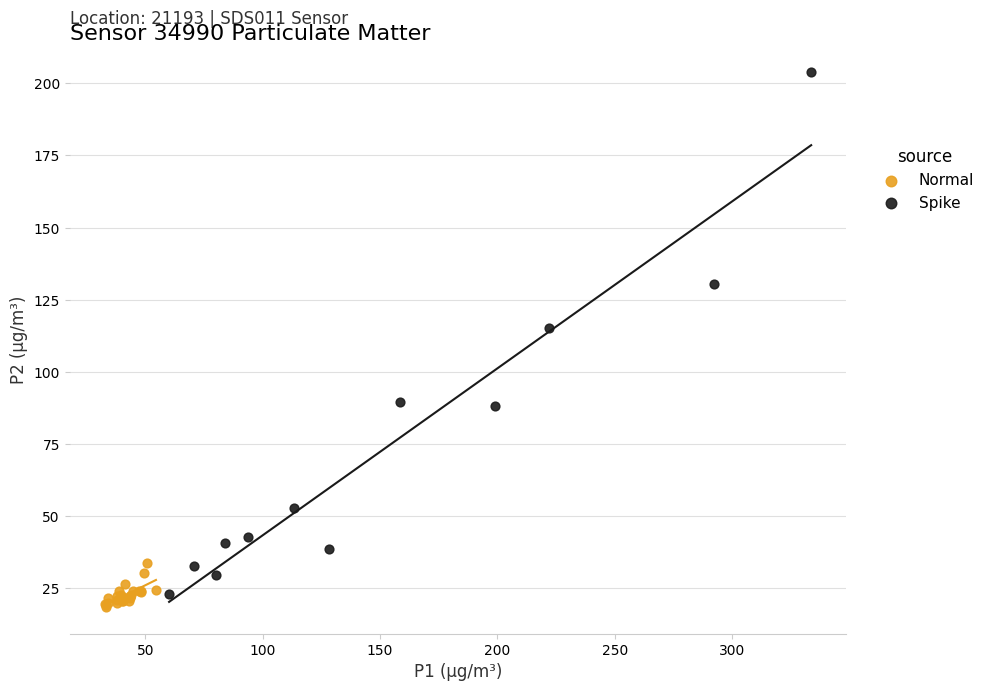

Which series has the widest spread of Y values?

Spike